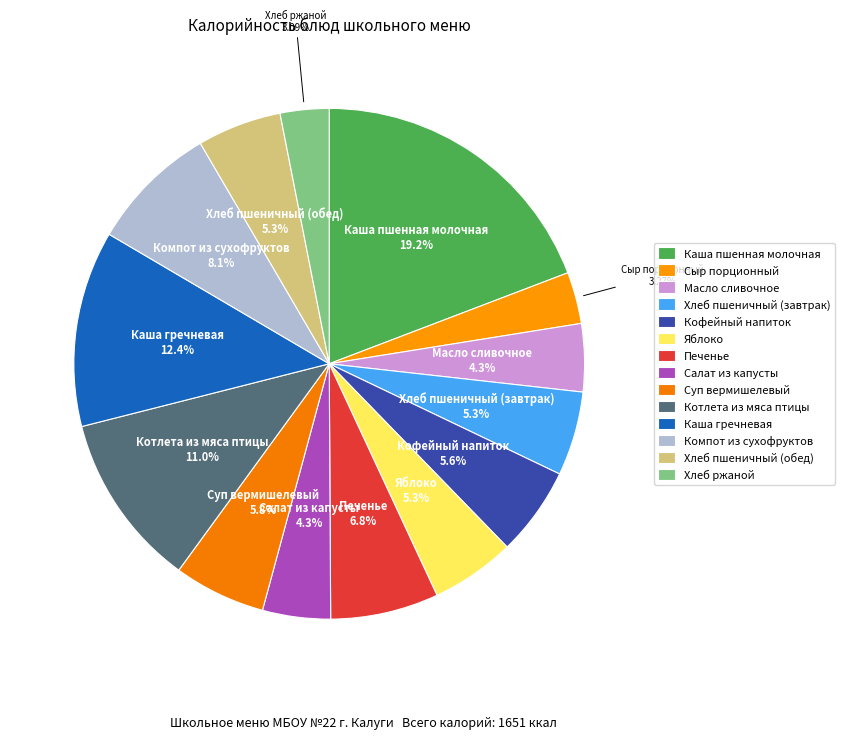

Which slice is the smallest?

Хлеб ржаной